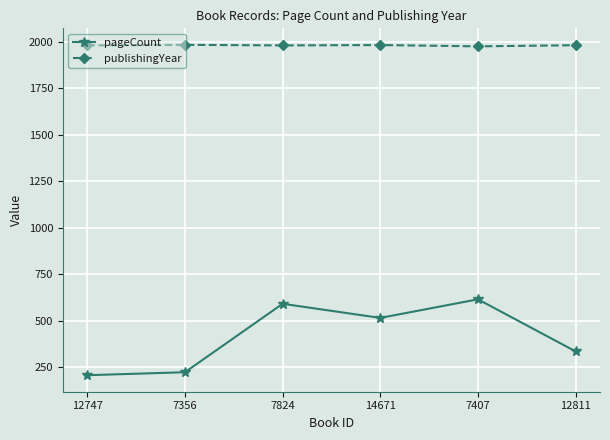

Which series has the largest total across all categories?

publishingYear